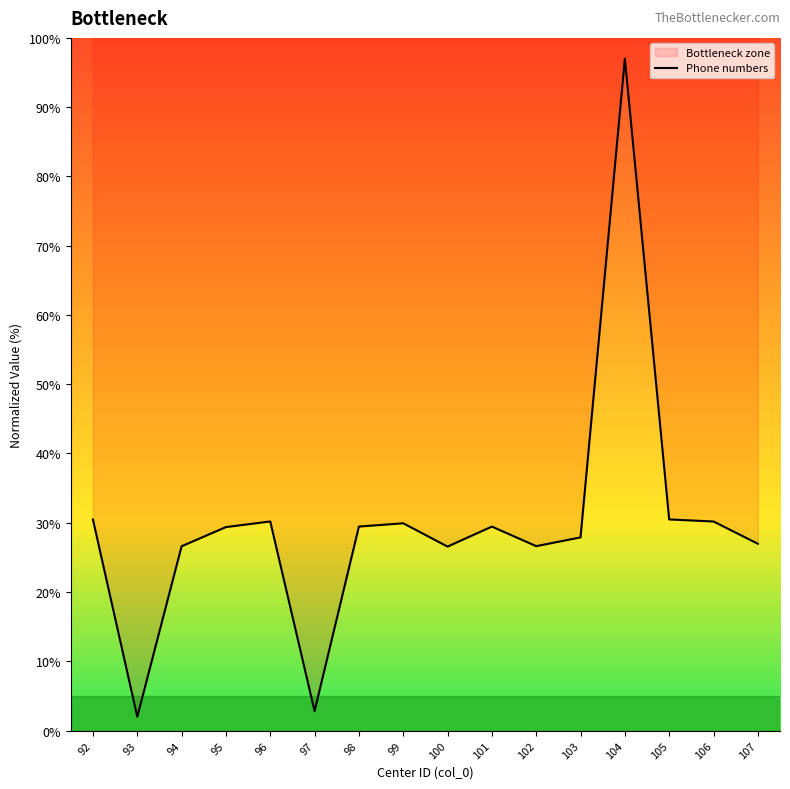

What is the ratio of the value at 92 to the value at 96?

1.0